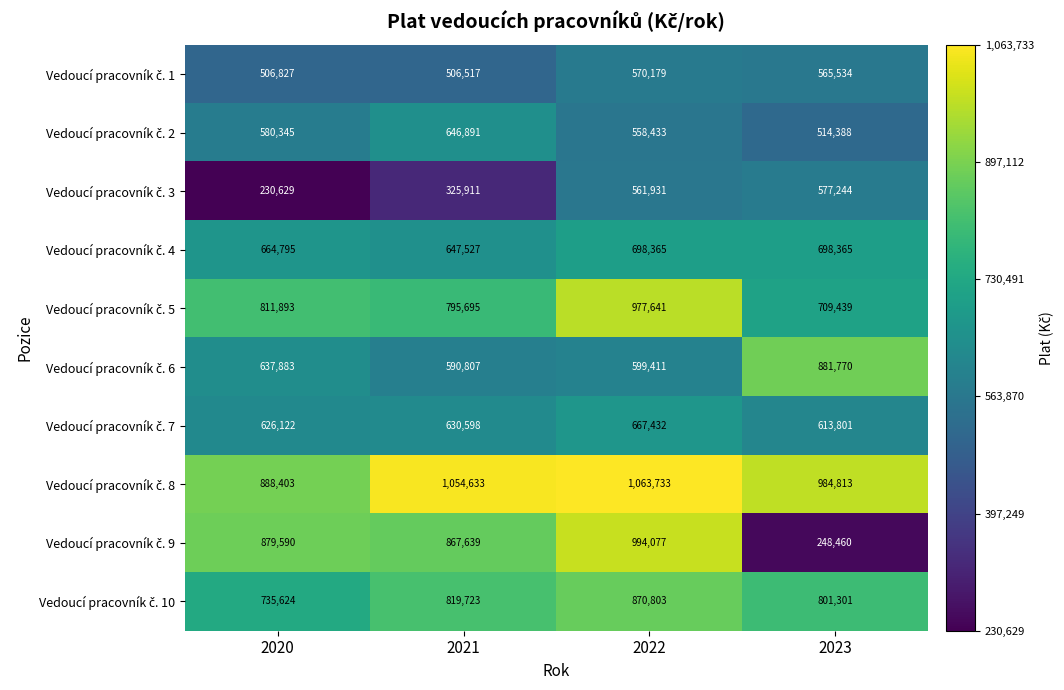

At which category does the chart reach its peak across all series?

2022